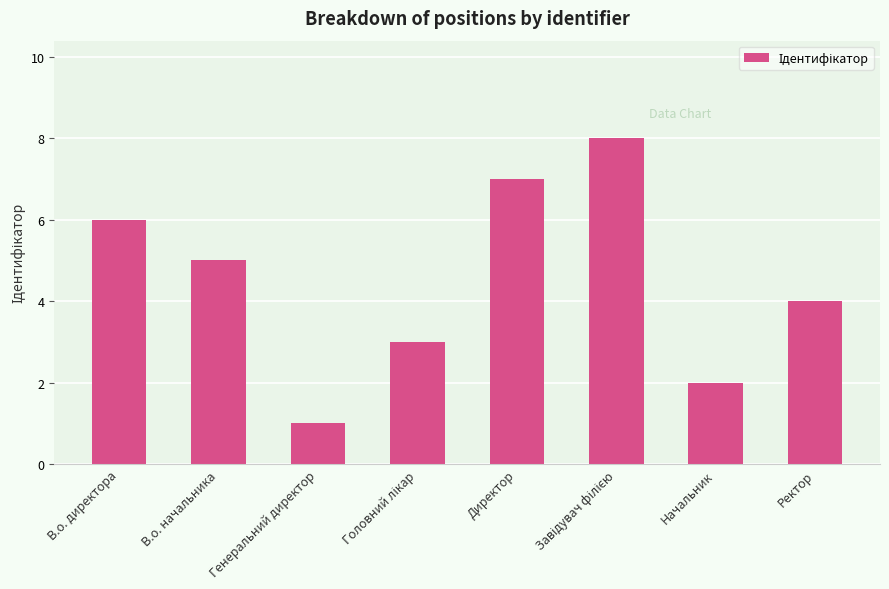

The chart shows a value of 2 at Начальник. True or false?

True